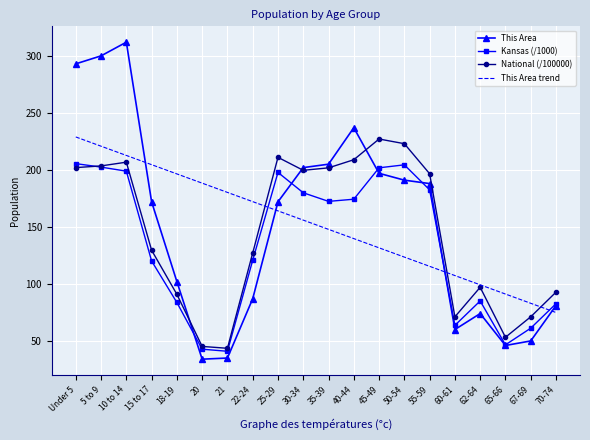

What is the difference between the highest and lowest values at 35-39?

57.2